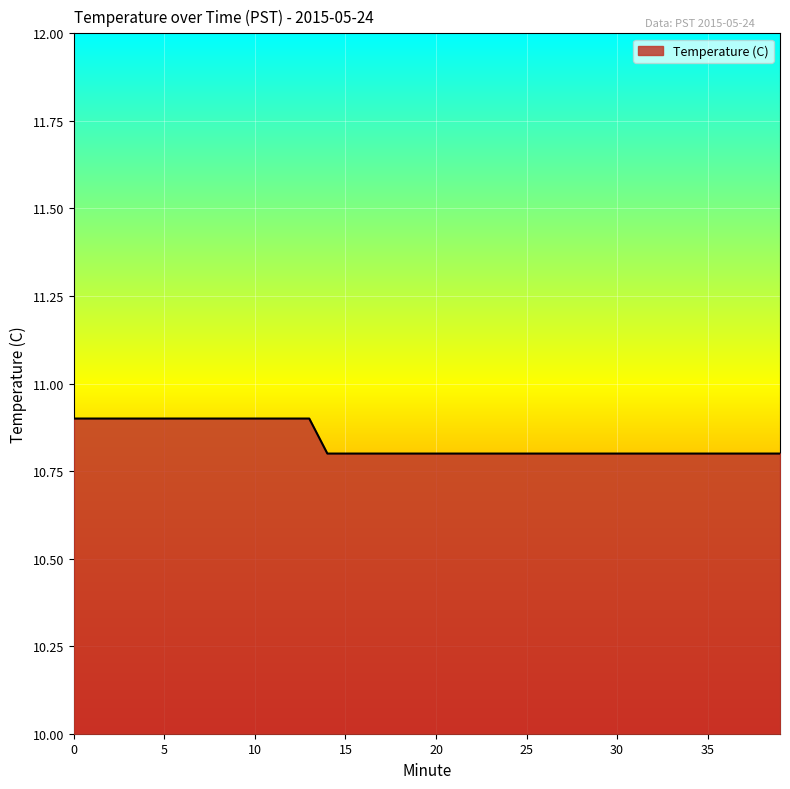

What is the greatest value displayed?

10.9